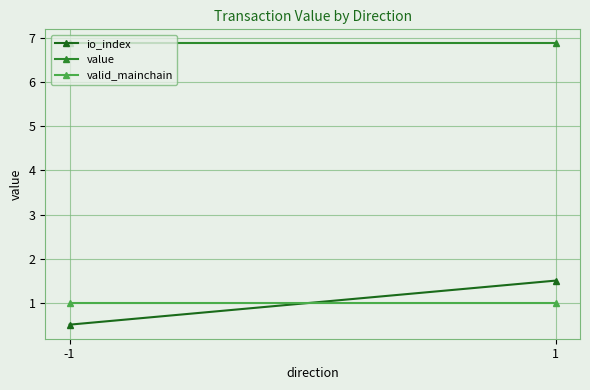

What value does the value series have at 1?

6.9